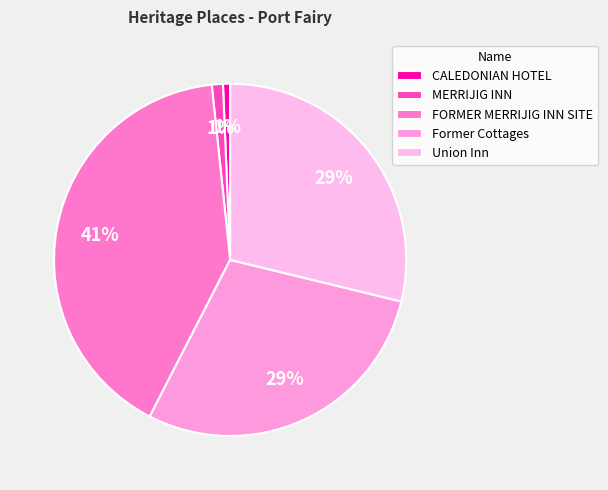

How many slices are in this pie chart?

5